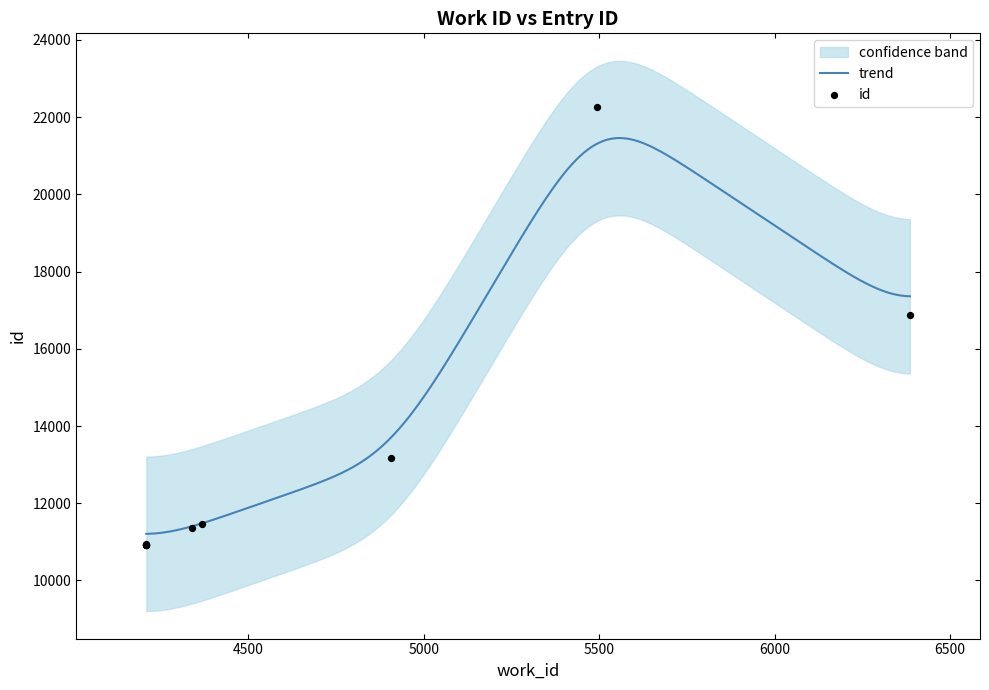

Approximately how many times larger is the value at 4209 compared to 4209?

1.0